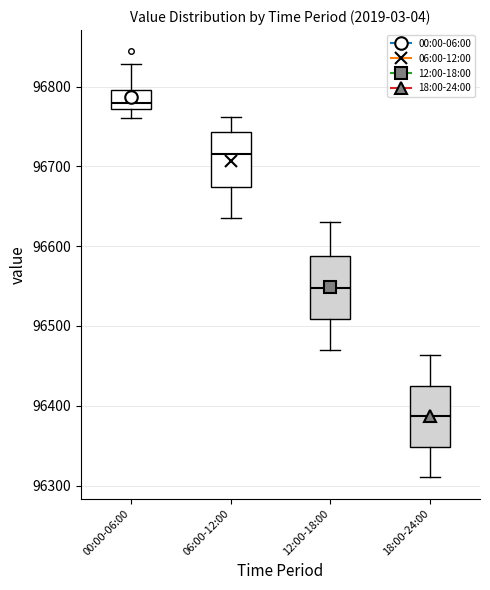

Which box has the lowest median line?

18:00-24:00